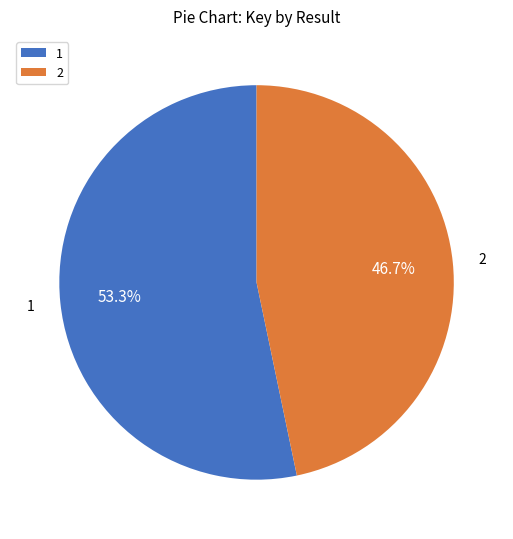

What percentage is the 2 slice, to the nearest percent?

47%